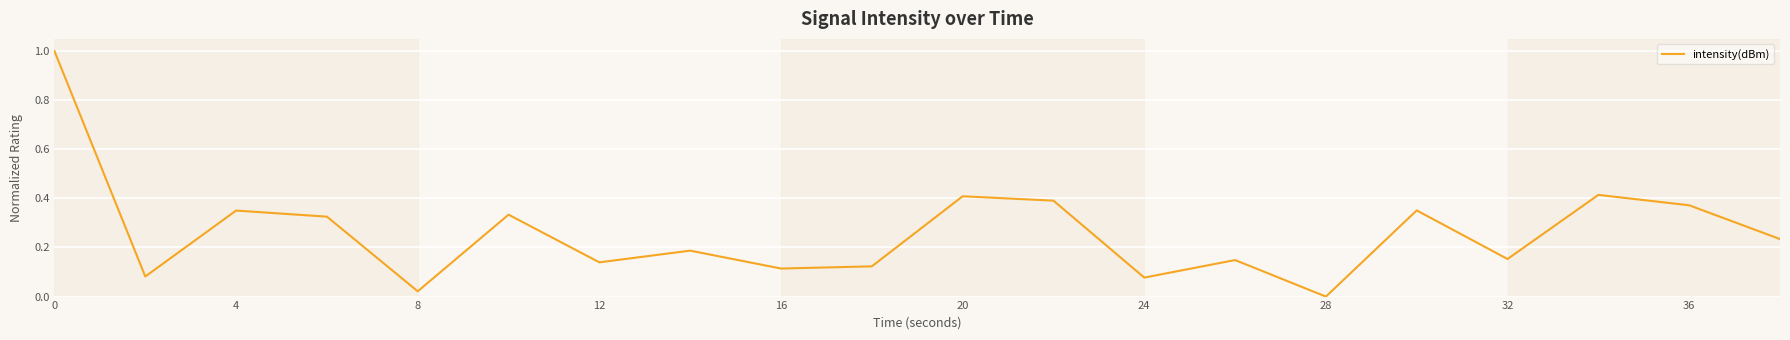

How many distinct data groups are displayed?

1